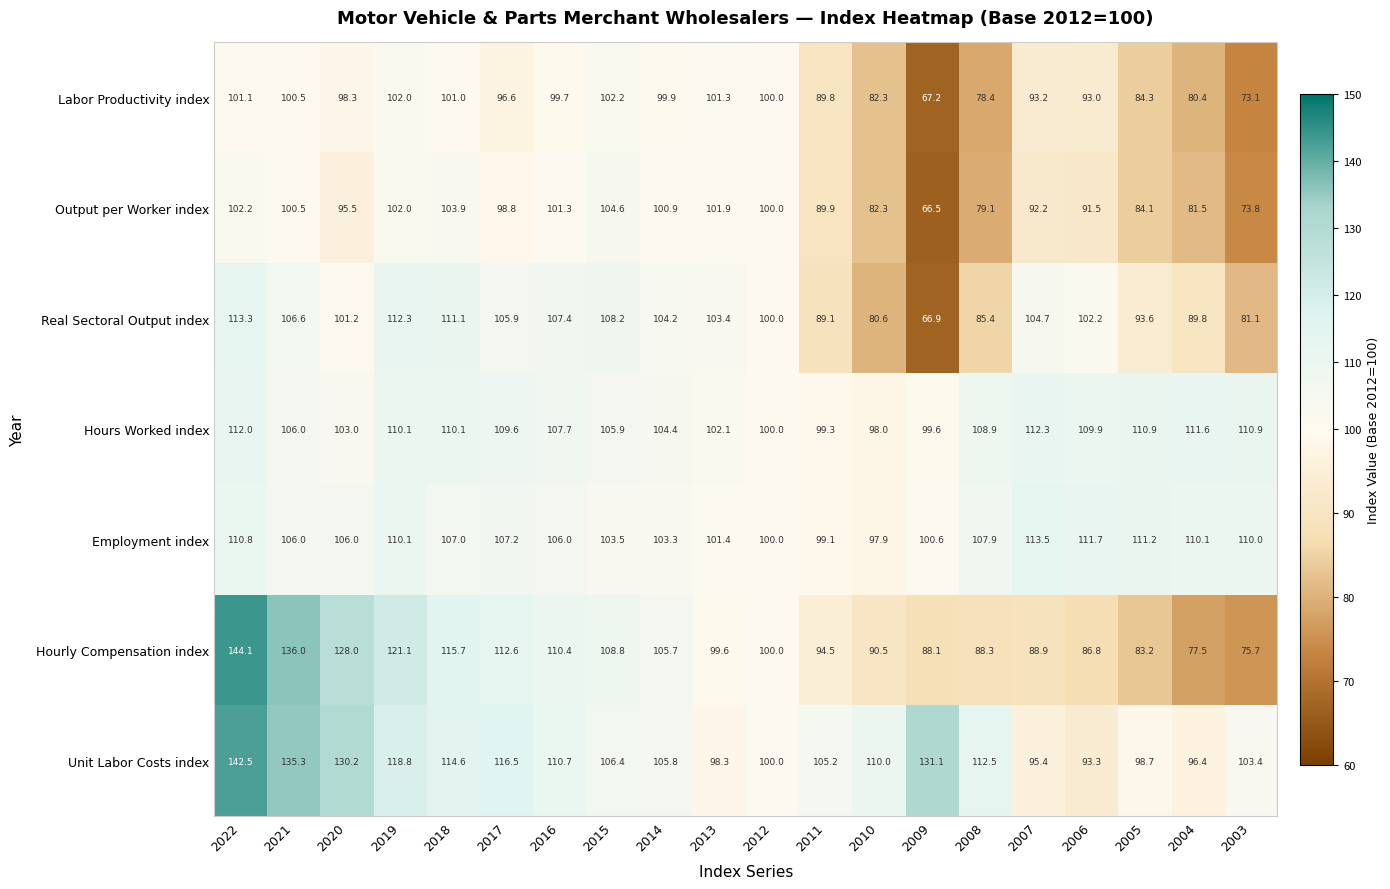

At which category does the chart reach its peak across all series?

2022